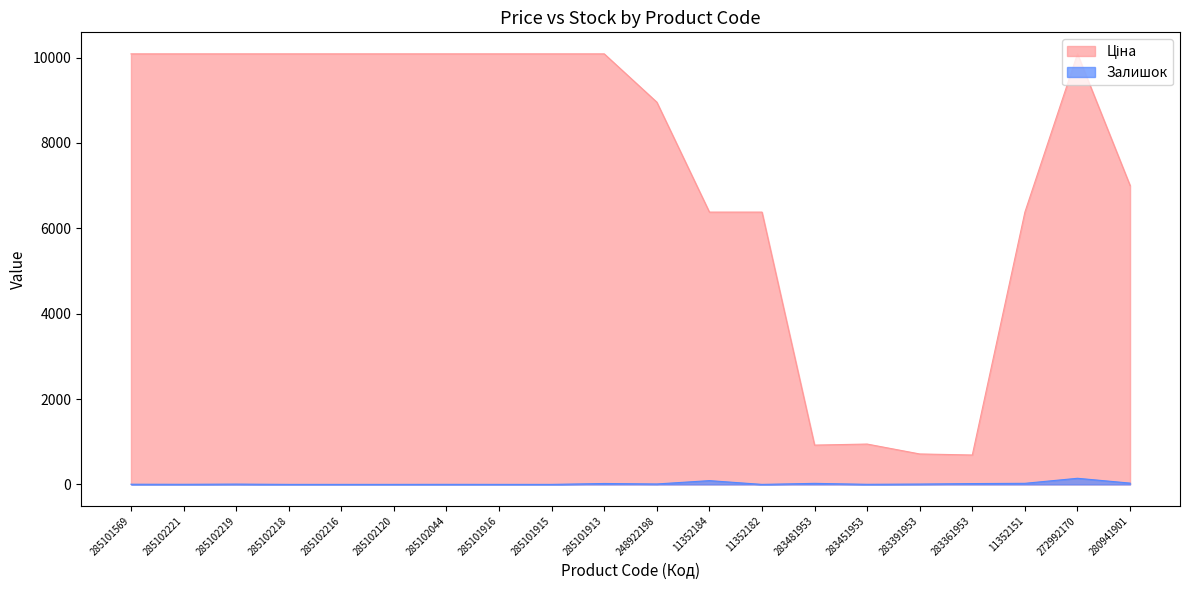

How many distinct data groups are displayed?

2